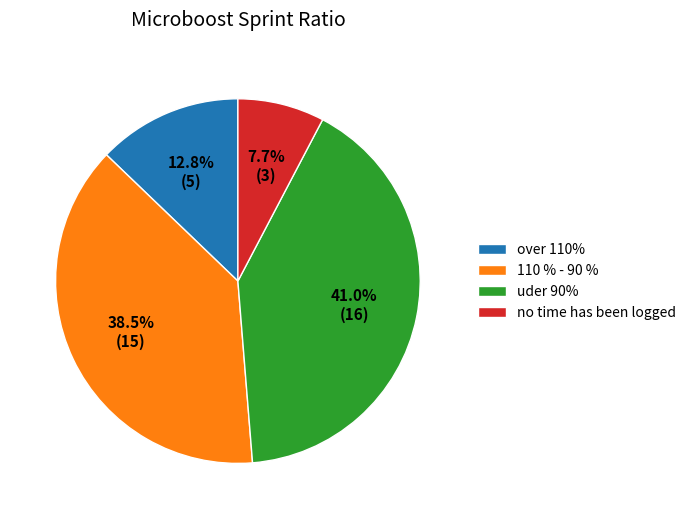

What is the ratio of the value at 110 % - 90 % to the value at uder 90%?

0.9